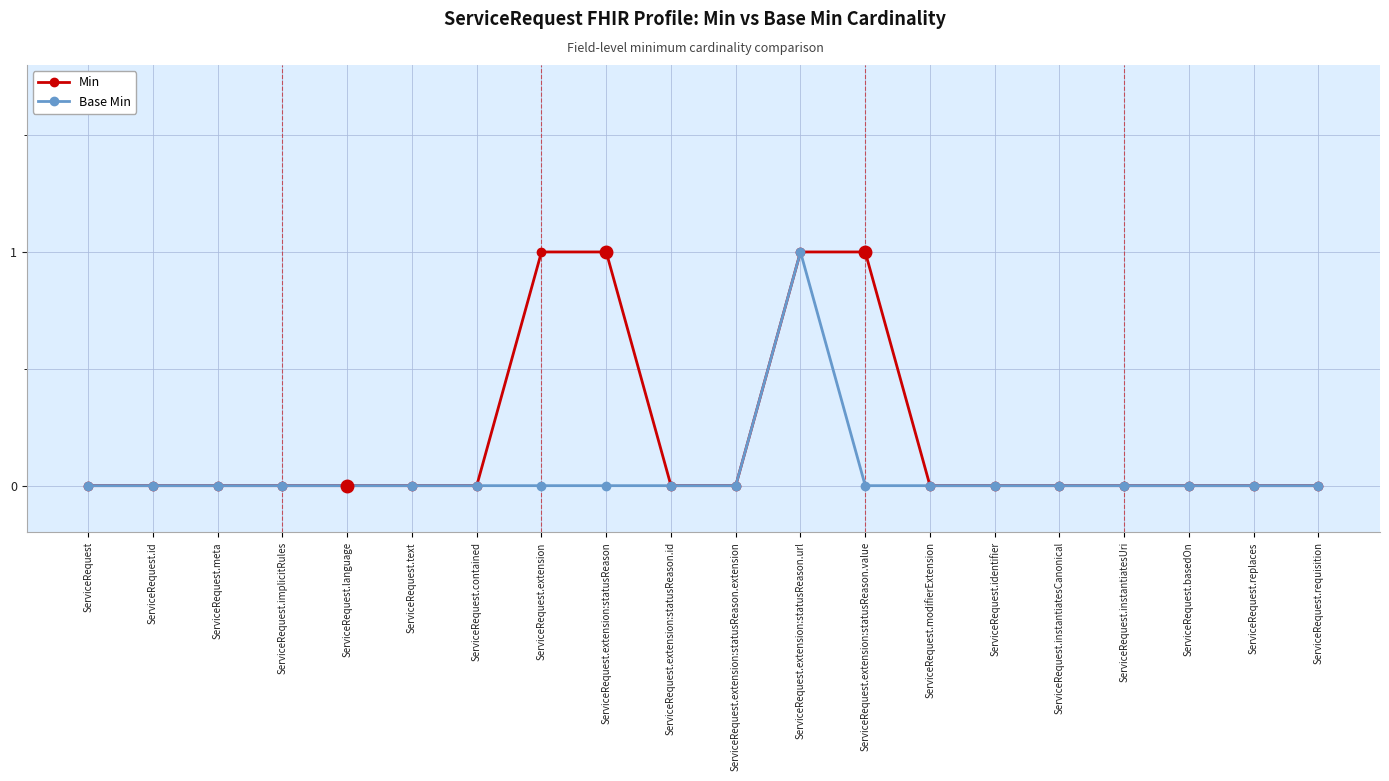

True or false: Base Min has more than 0 points higher than both neighbors.

True